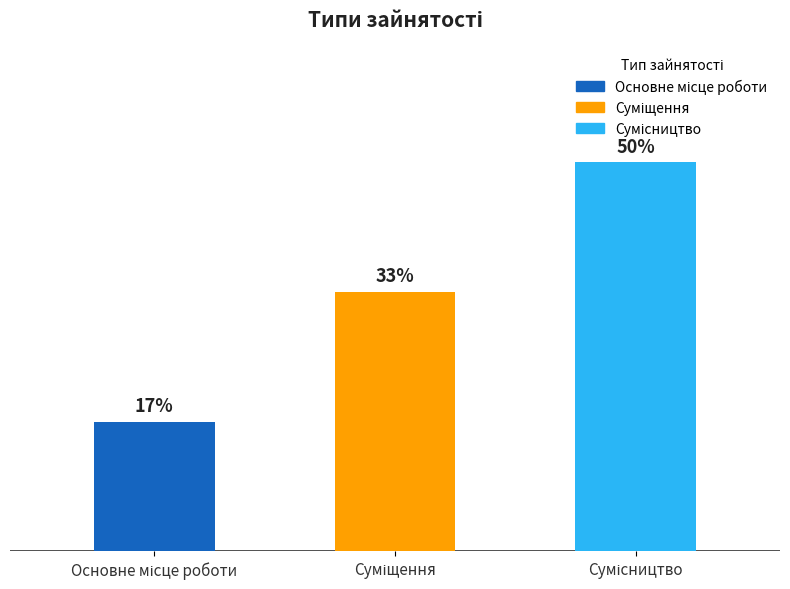

Does the chart contain any negative values?

No